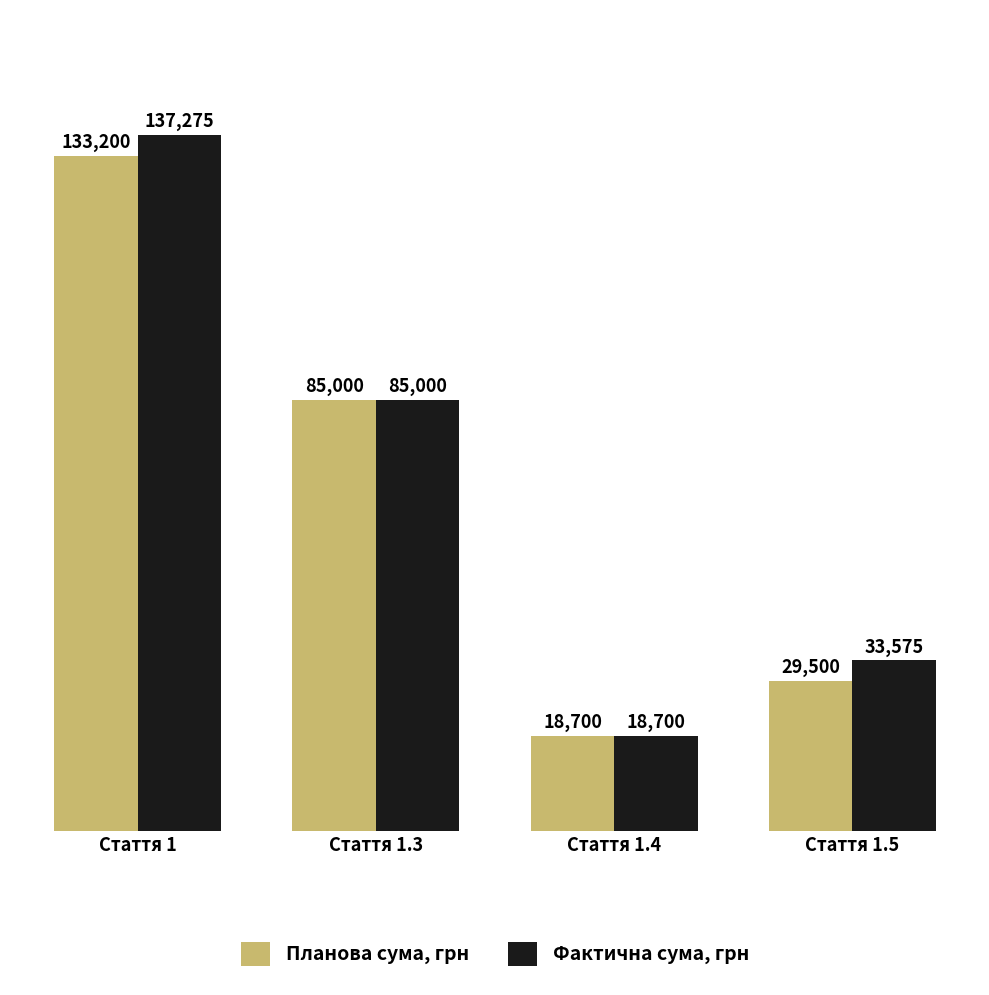

Rank the categories by Фактична сума, грн value from highest to lowest.

Стаття 1, Стаття 1.3, Стаття 1.5, Стаття 1.4